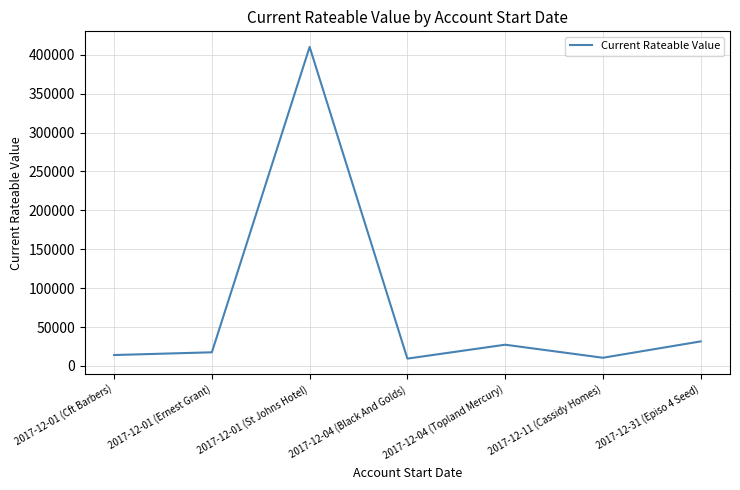

How many lines are shown in the chart?

1